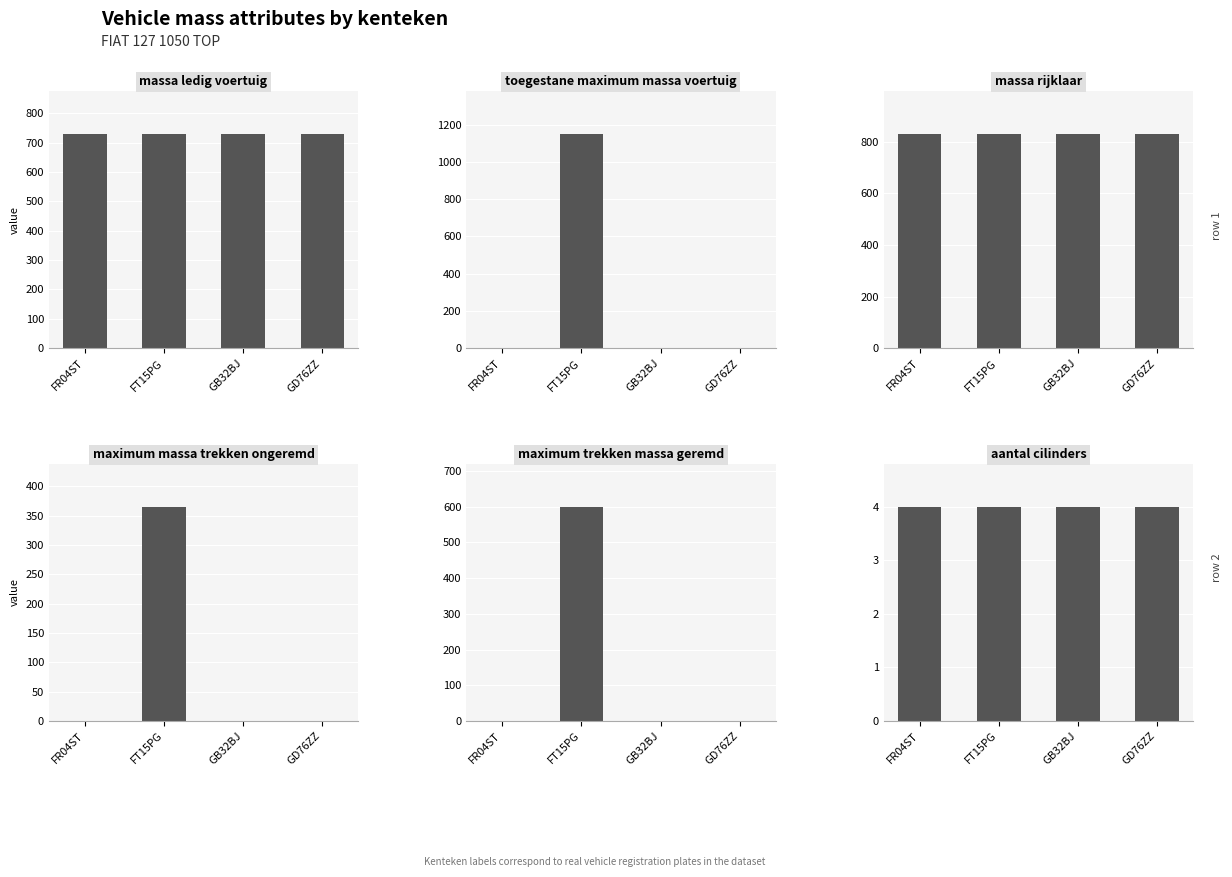

Which category has the lowest value in the massa_rijklaar series?

FR04ST